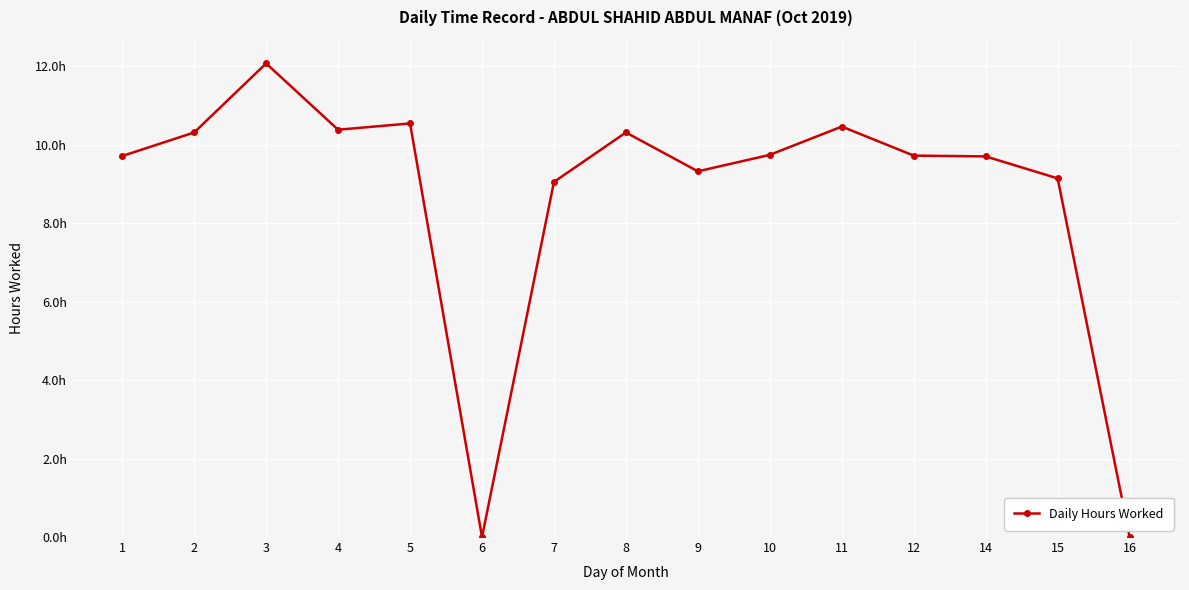

Does the chart have visible grid lines?

Yes